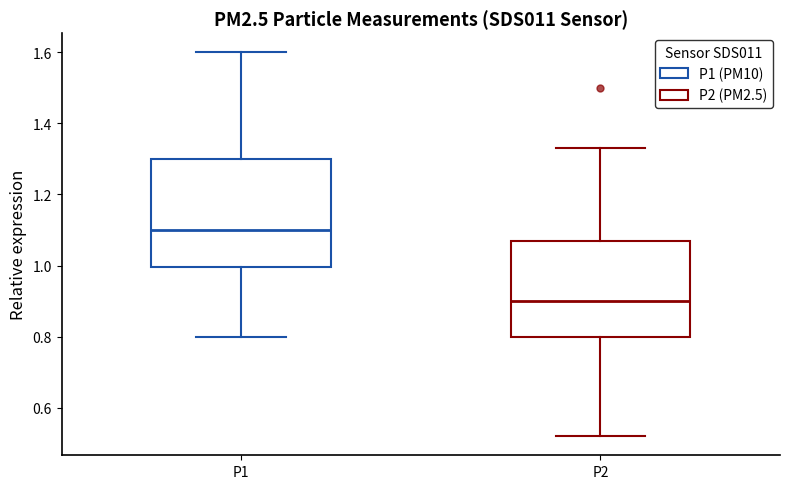

Where is the lower edge of the box for P2 on the y-axis? The values are not printed on the chart, so give them approximately, as read against the axis.

0.80